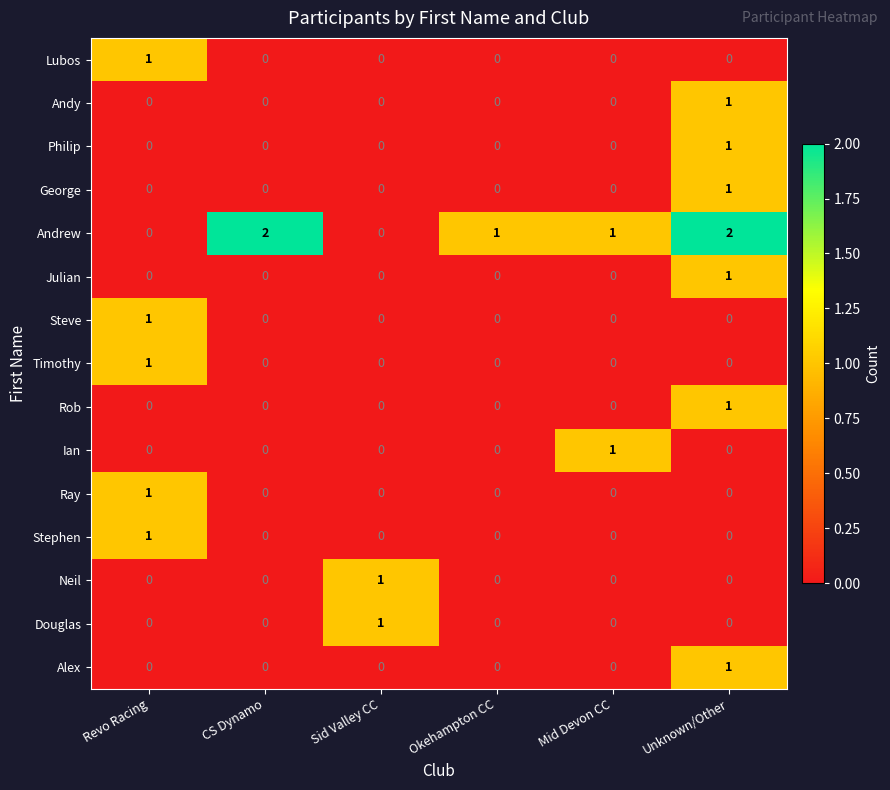

Which series has the largest range (max minus min)?

Andrew